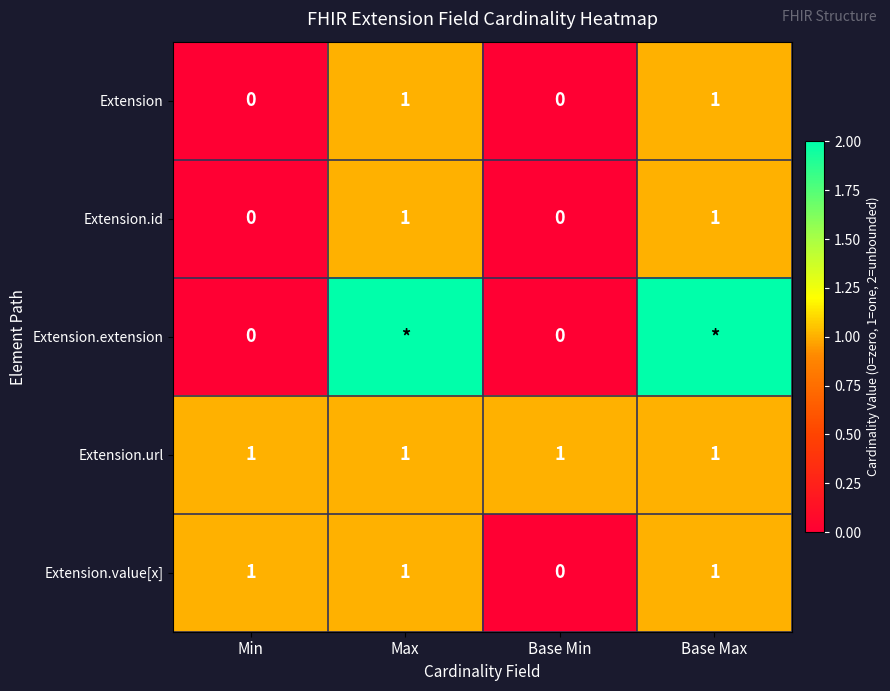

What is the lowest value of the Extension.url series?

1